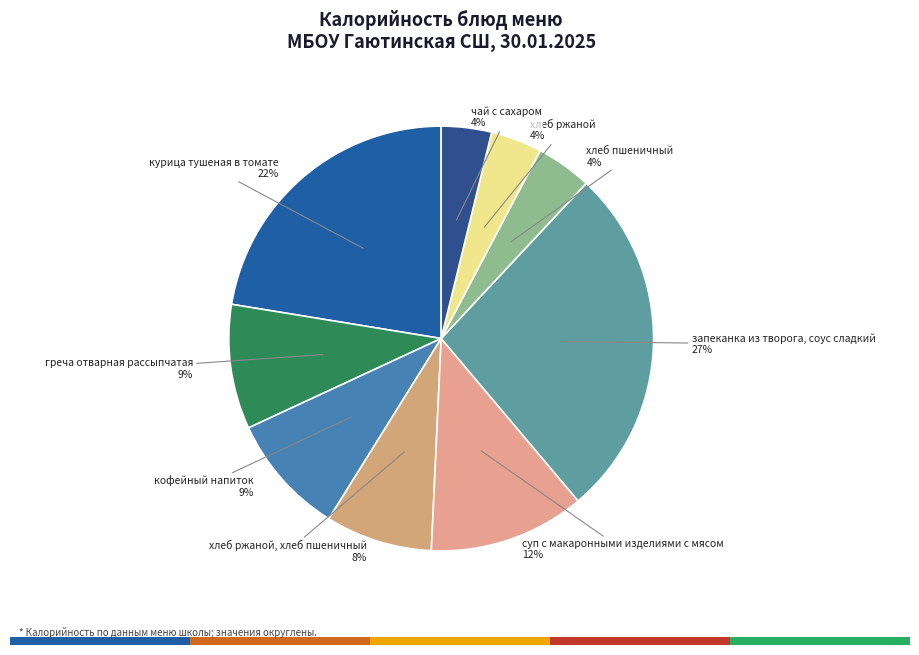

What is the ratio of the value at курица тушеная в томате to the value at кофейный напиток?

2.4